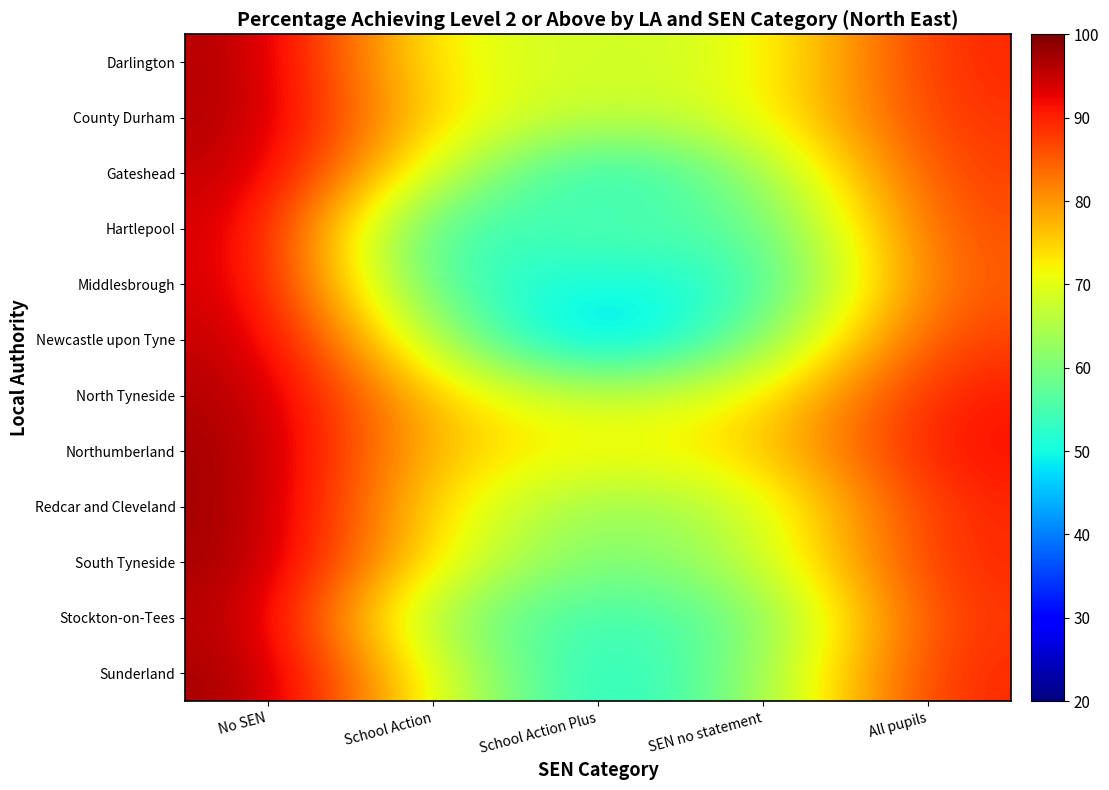

How many series are shown in this chart?

12